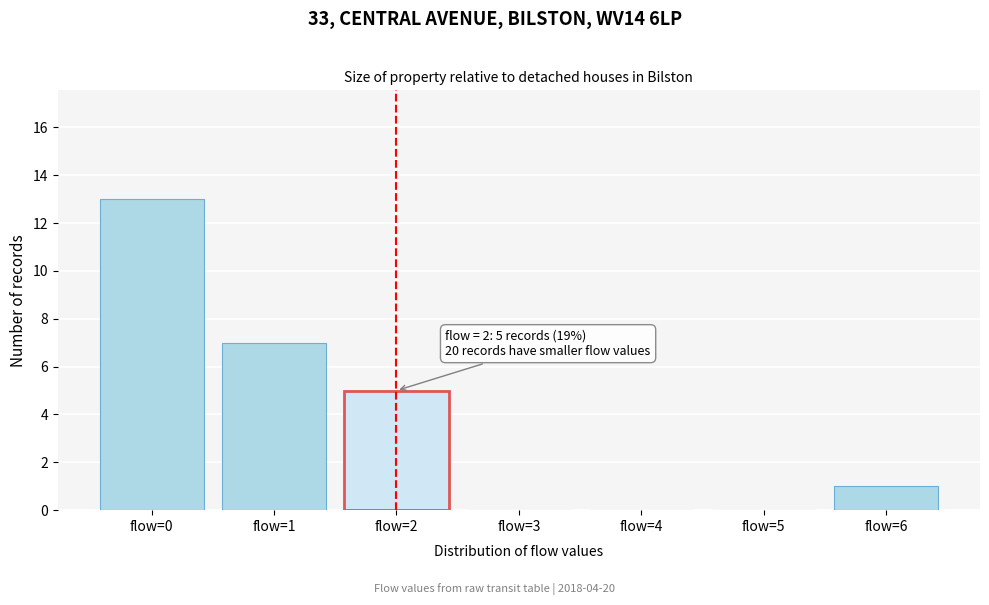

Which range on the x-axis has the tallest bar?

-0.5 to 0.5